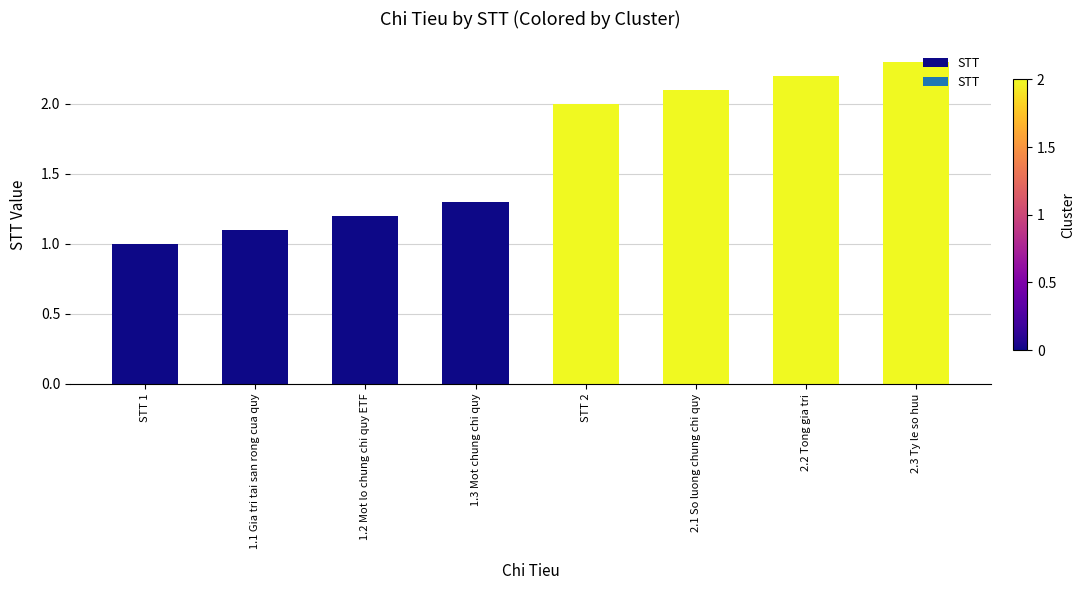

At which category does the chart reach its minimum across all series?

STT 1